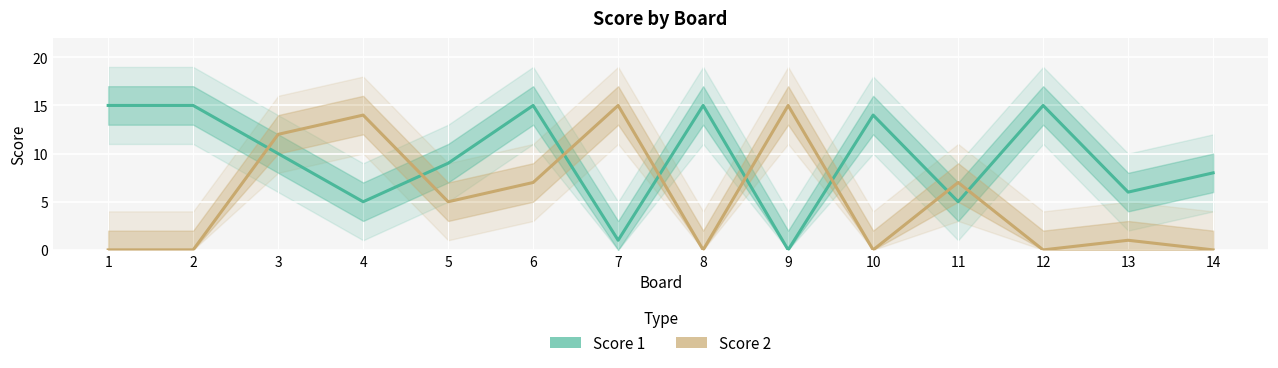

Where is Score 2 nearest to the value 7?

6